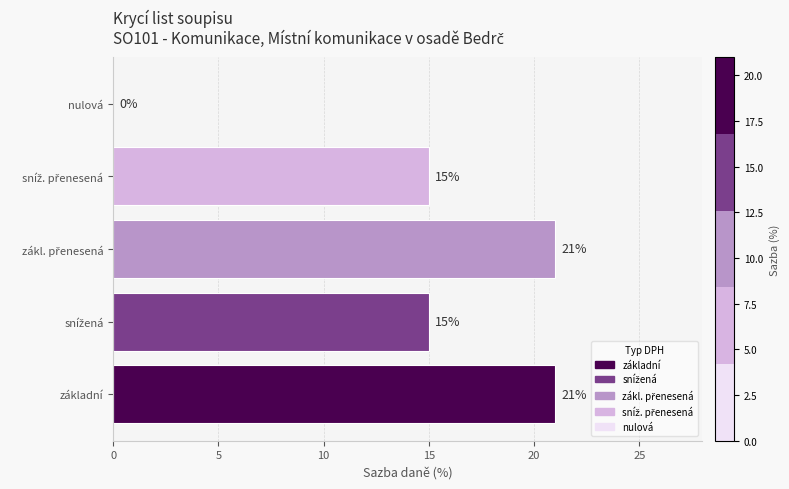

How many values are between 15 and 21?

4